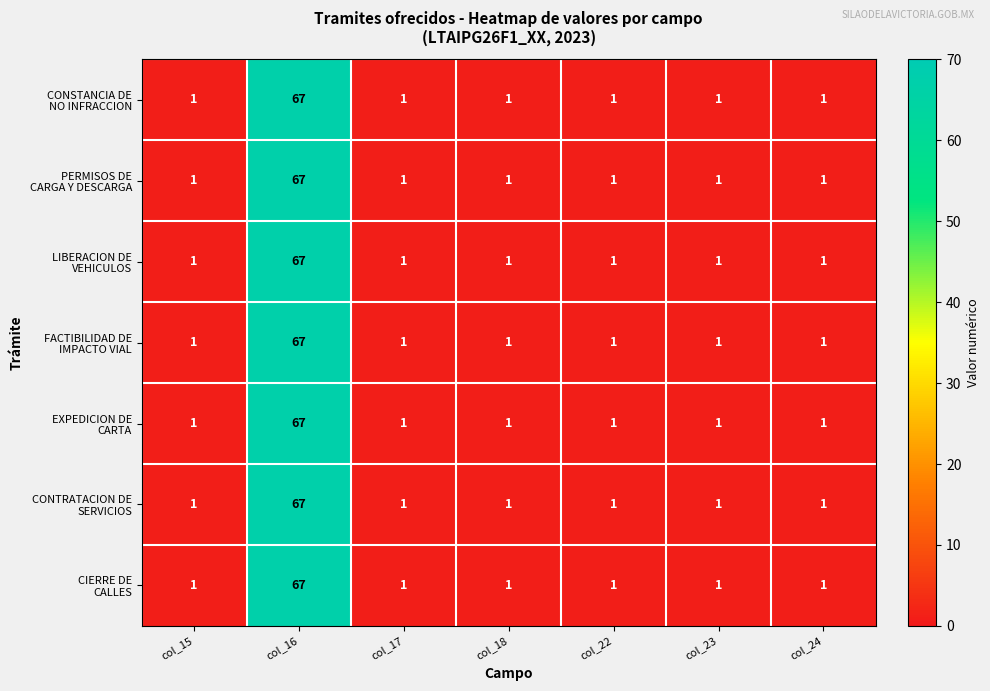

Which label corresponds to the largest value in the chart?

col_16